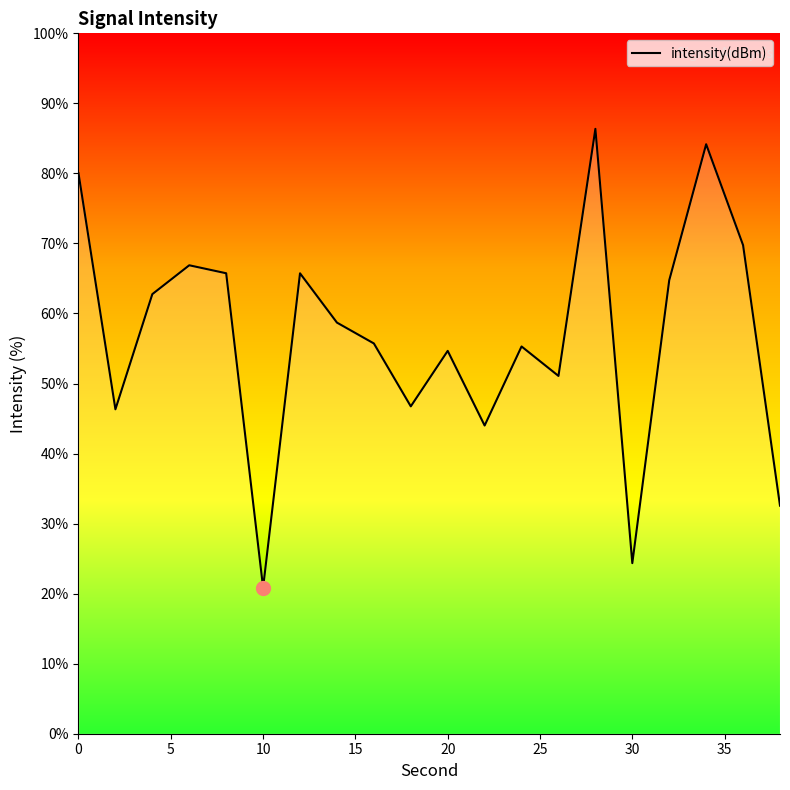

How many values exceed 58?

10